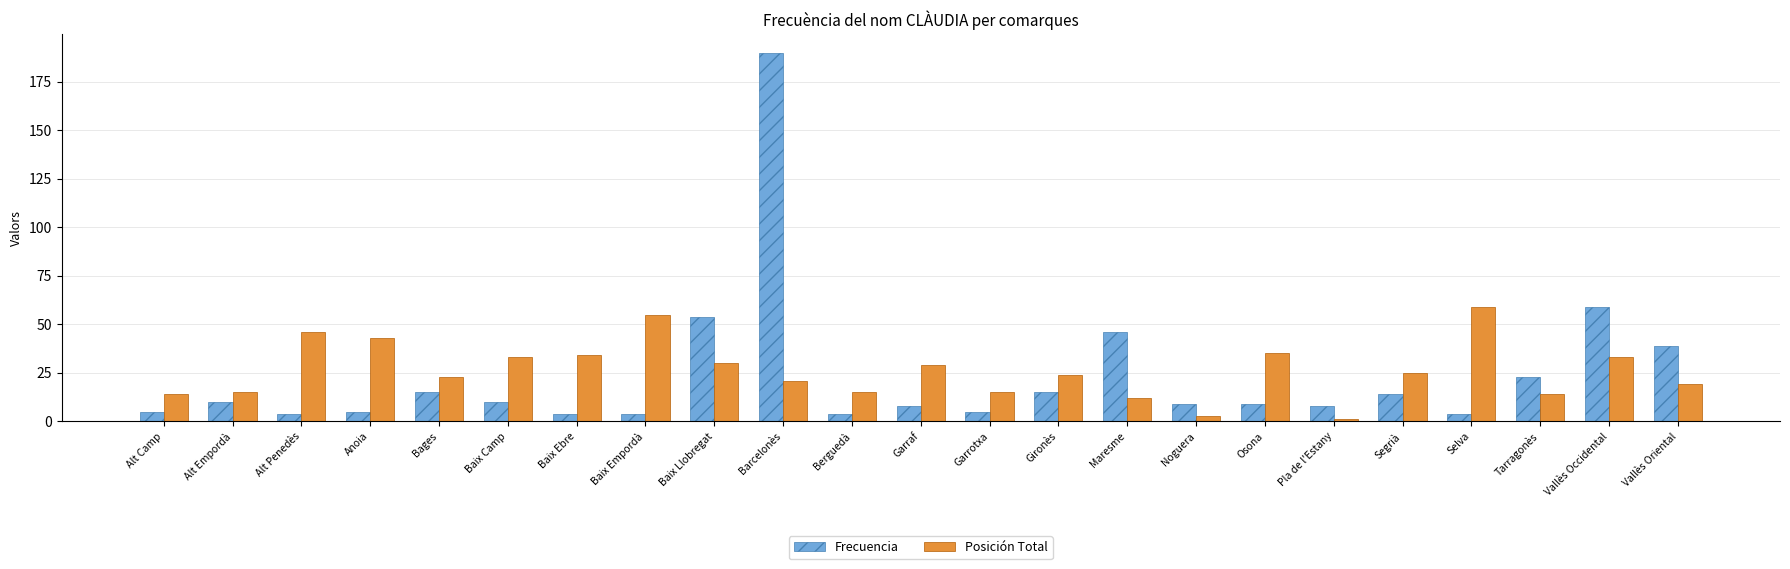

What is the maximum value shown in the chart?

190